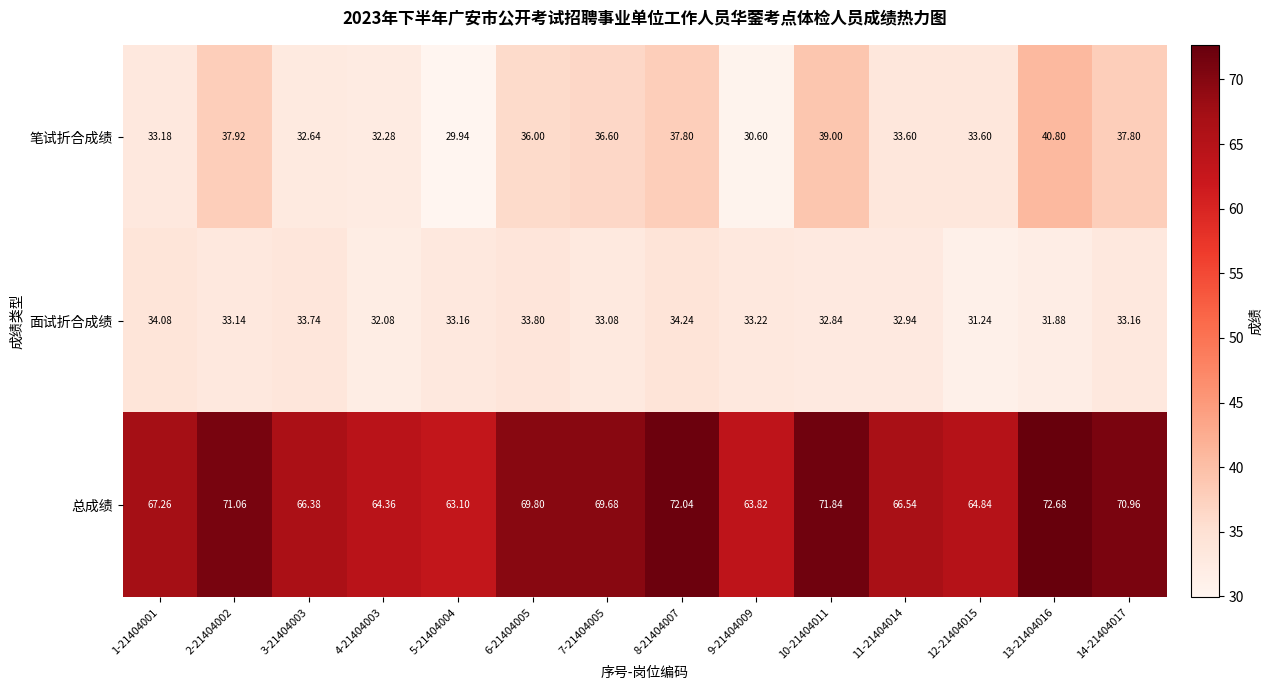

Is the value of 面试折合成绩 at 13-21404016 greater than the value of 笔试折合成绩 at 14-21404017?

No